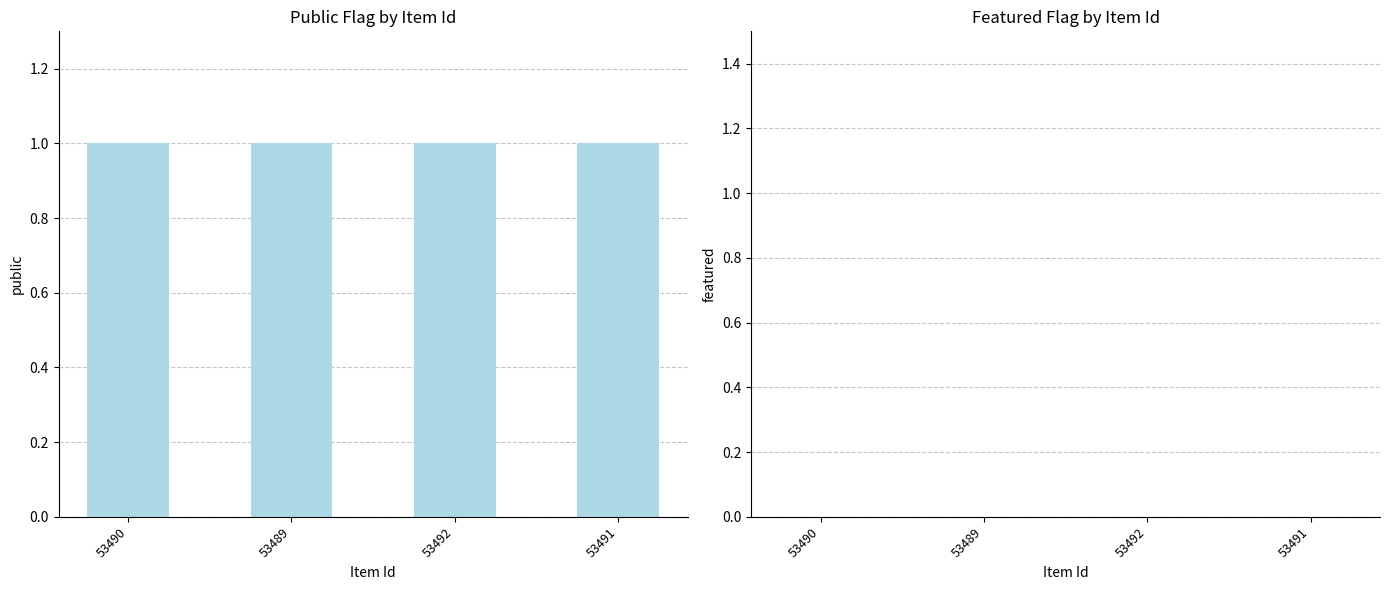

List the labels in order of public value, largest first.

53490, 53489, 53492, 53491